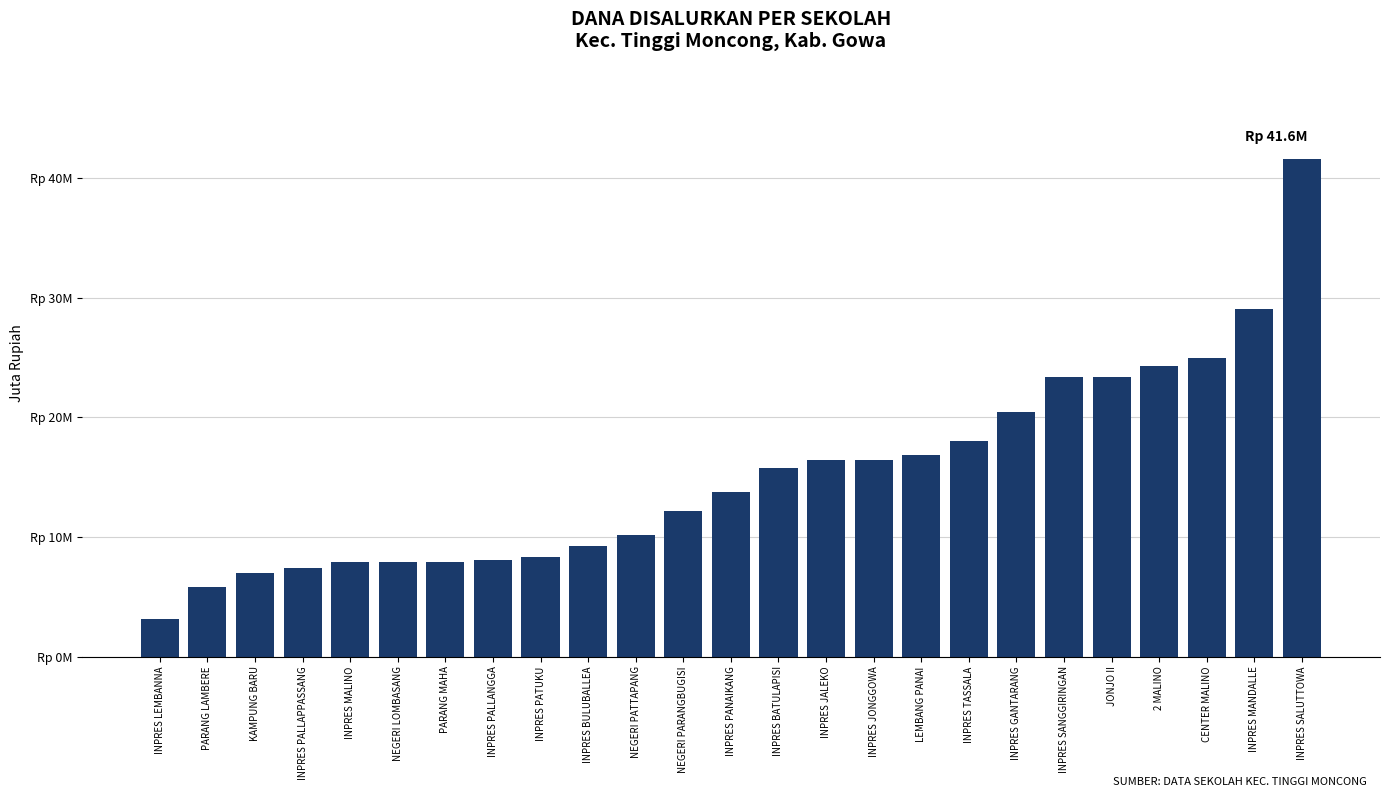

What is the sum of all values?

379.4